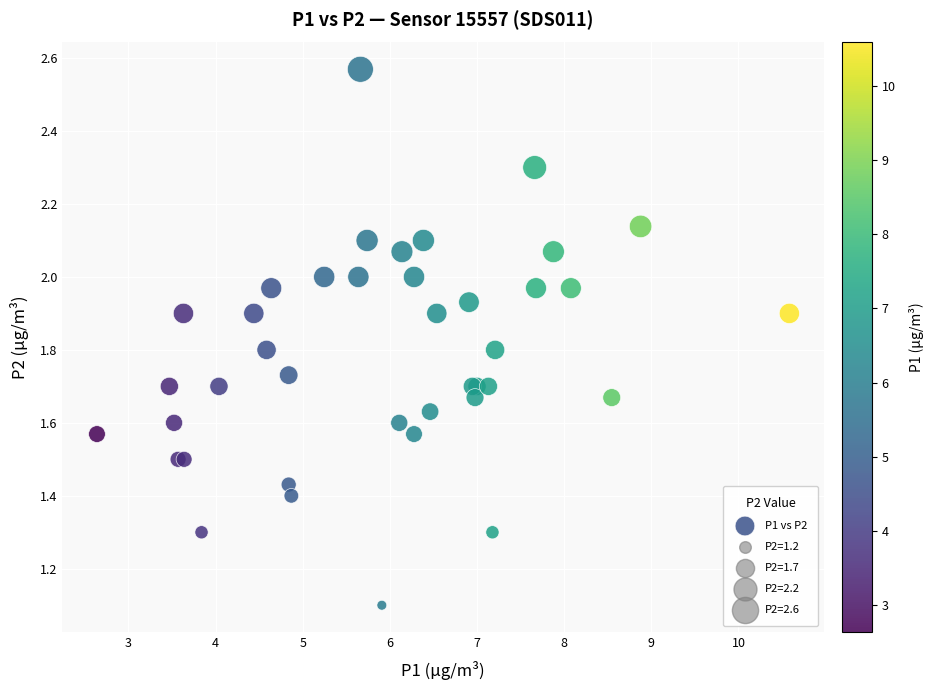

What Y value in the scatter plot is closest to 1?

1.1